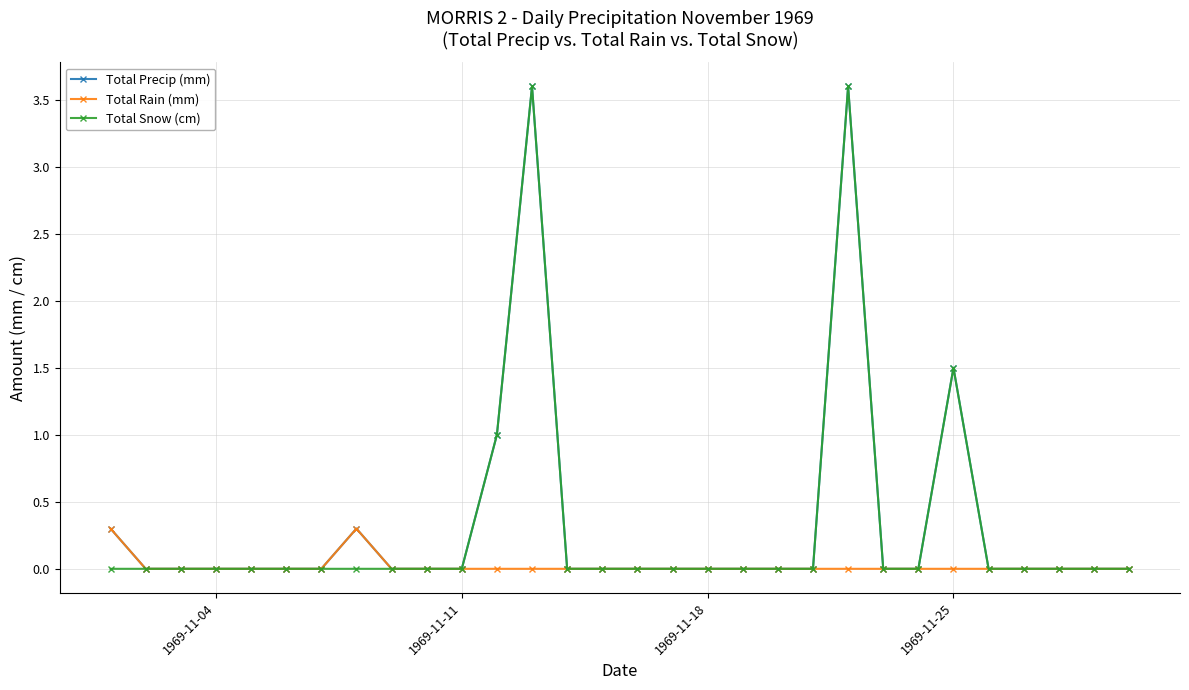

True or false: Total Precip (mm) has more than 0 points higher than both neighbors.

True